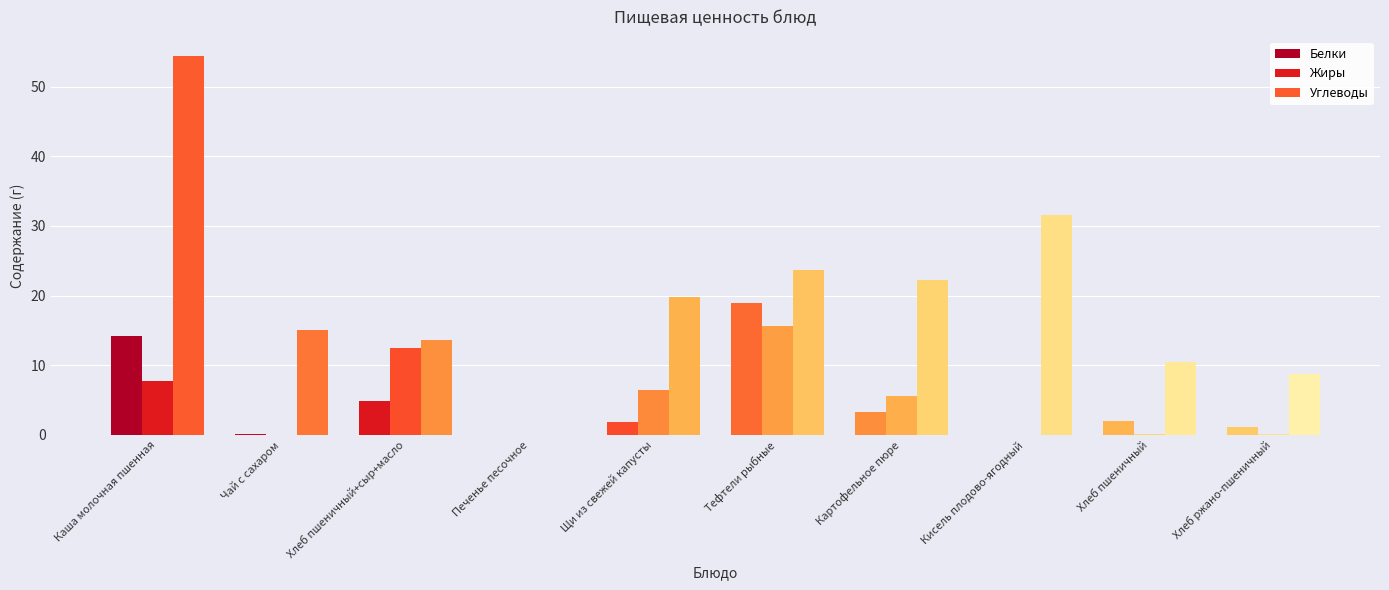

At which label is Жиры closest to 7?

Щи из свежей капусты